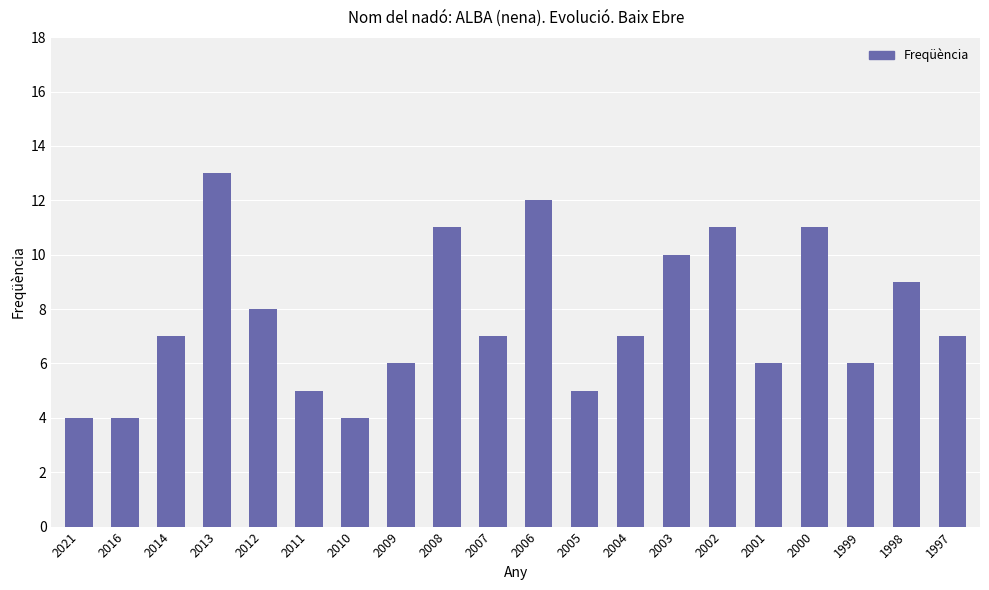

Is it true that the value at 2010 is 6?

False